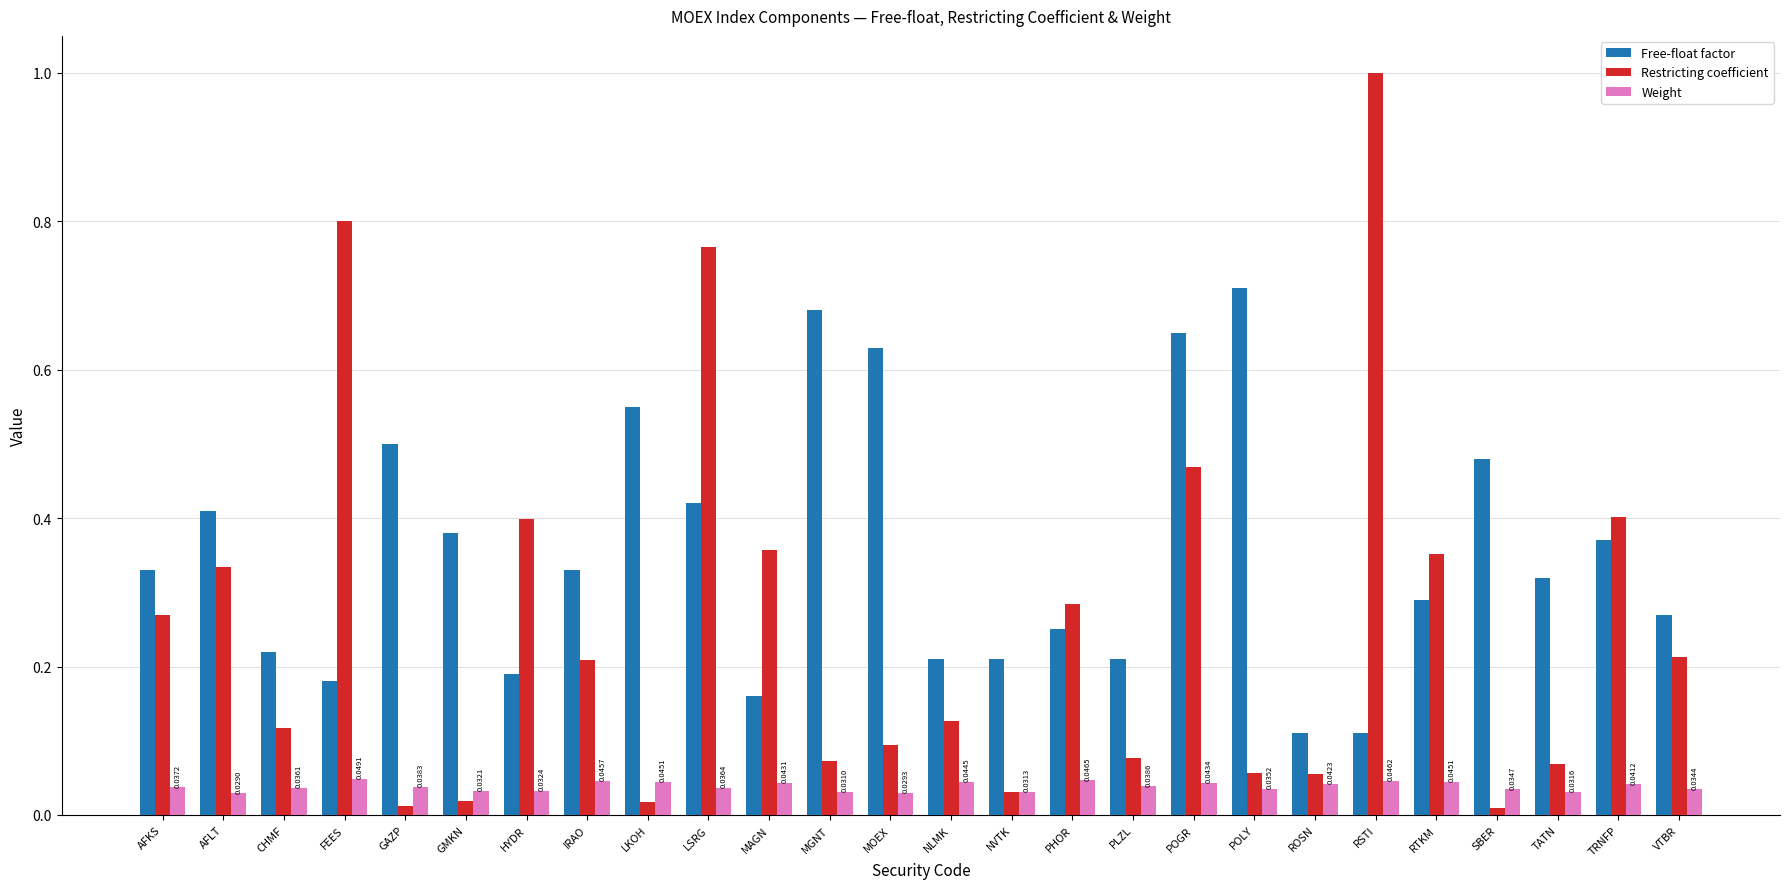

What is the maximum value shown in the chart?

1.0